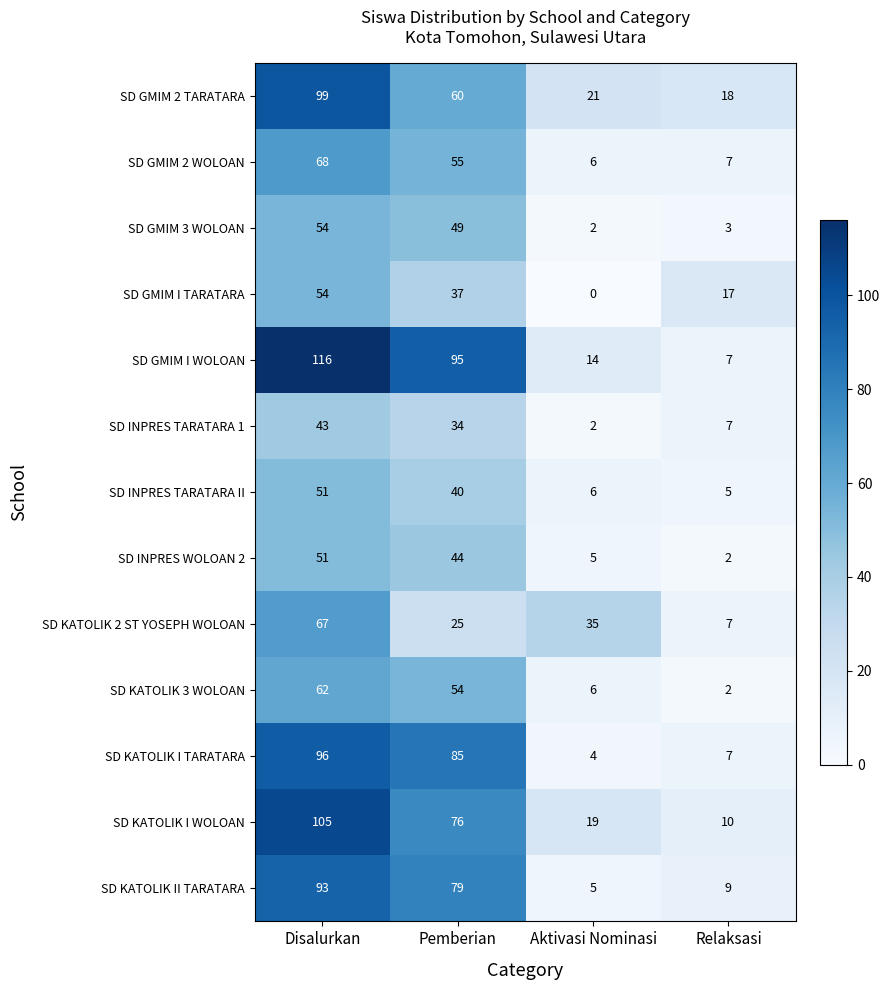

True or false: SD KATOLIK I WOLOAN has a value of 76 at Pemberian.

True